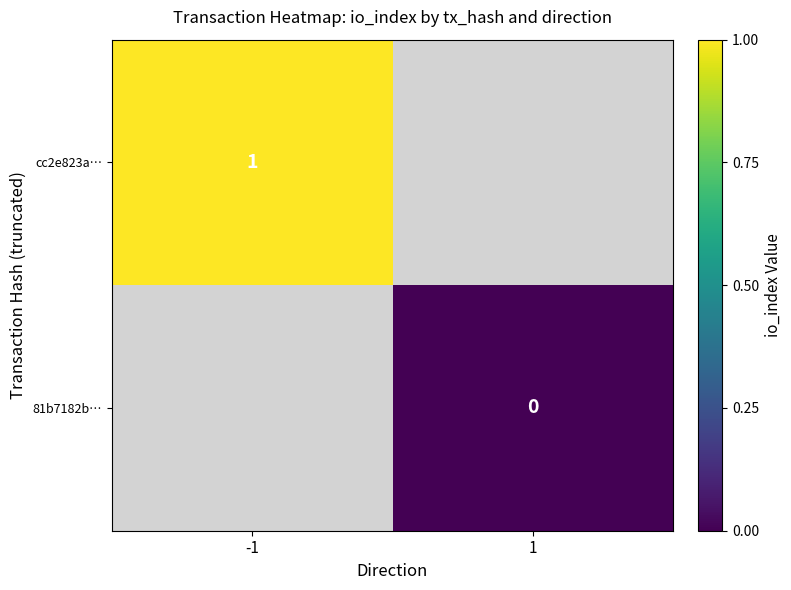

Which category has the lowest value in the cc2e823a… series?

-1